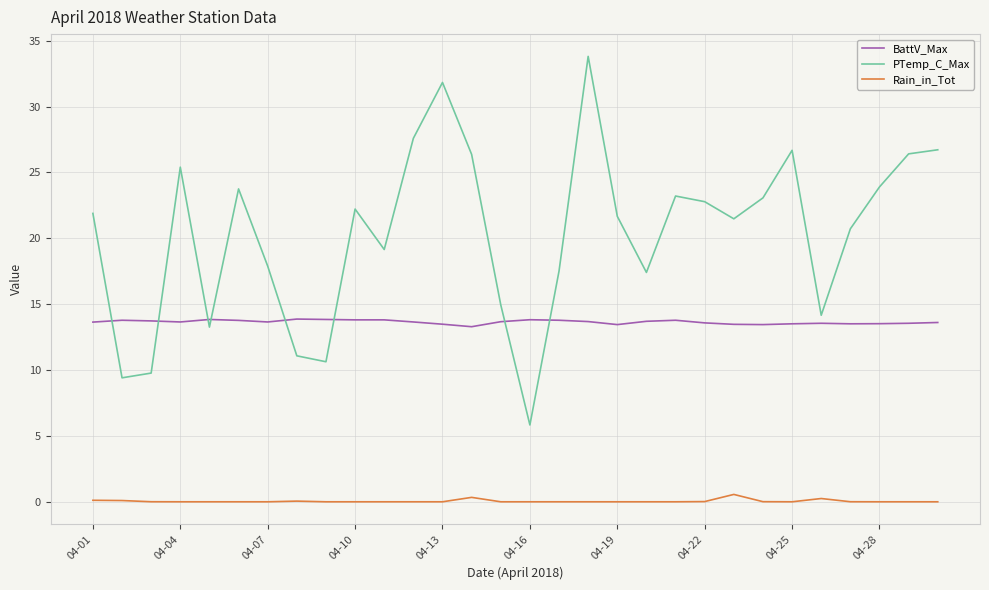

Rank the series by their average value, from lowest to highest.

Rain_in_Tot, BattV_Max, PTemp_C_Max